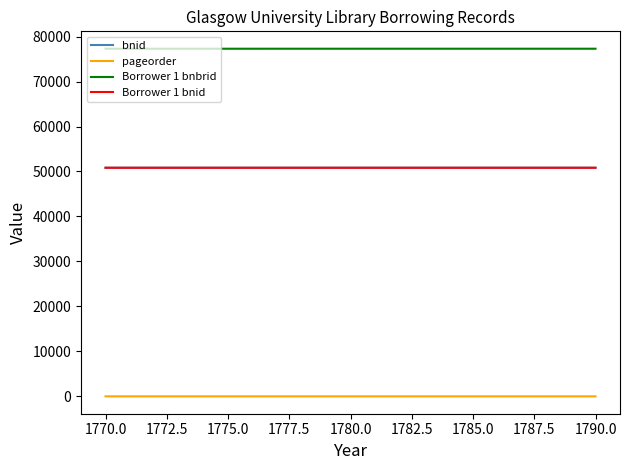

How many data points does each series have?

2